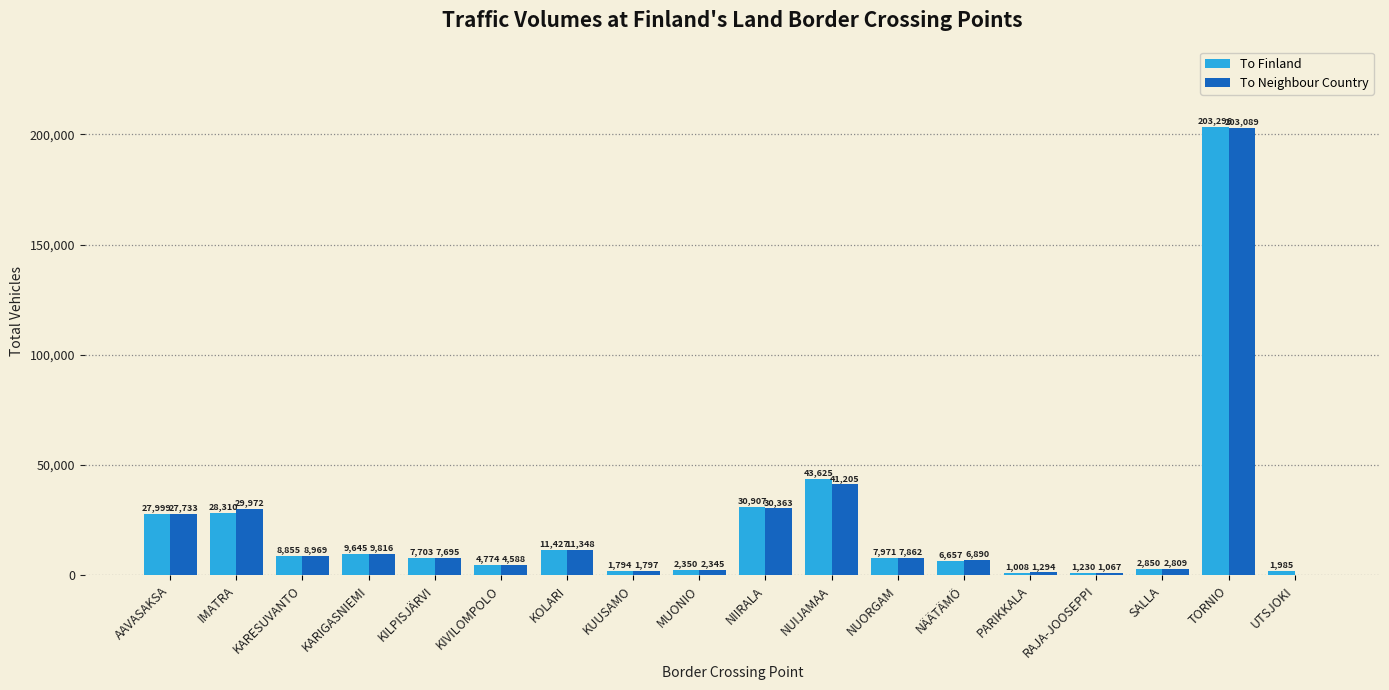

Is the value of To Finland at KOLARI greater than the value of To Neighbour Country at KOLARI?

Yes